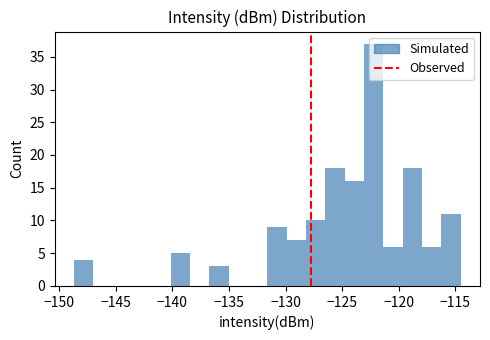

Read against the x-axis, roughly where is the centre of the tallest bar?

-122.0